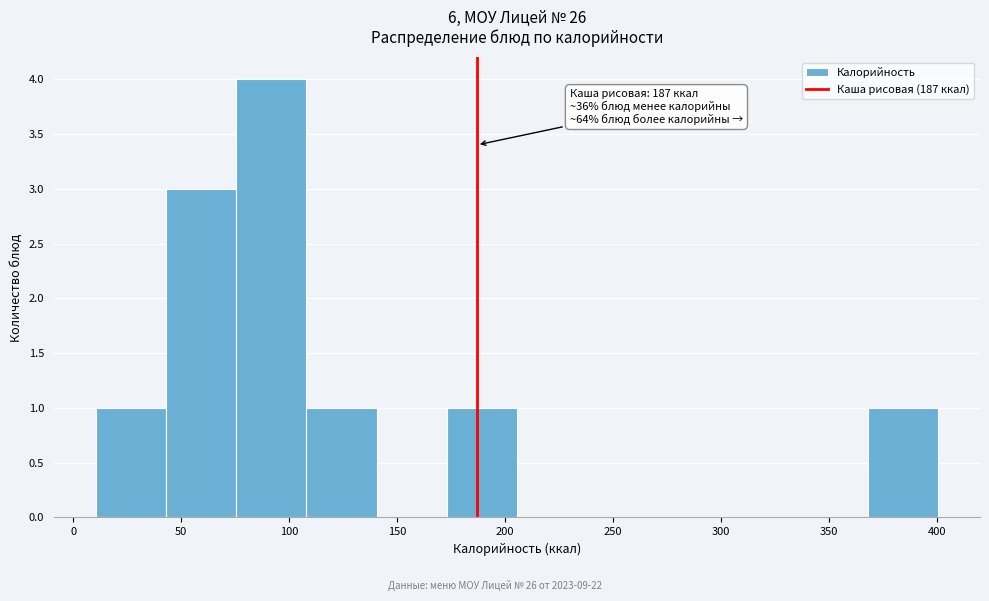

Which range on the x-axis has the tallest bar?

75 to 110